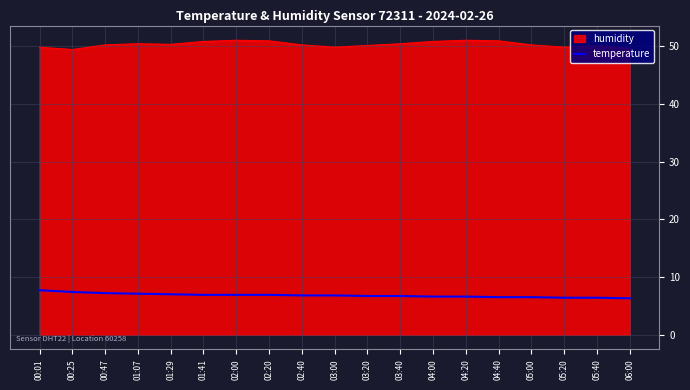

What position from the left is 01:29?

5